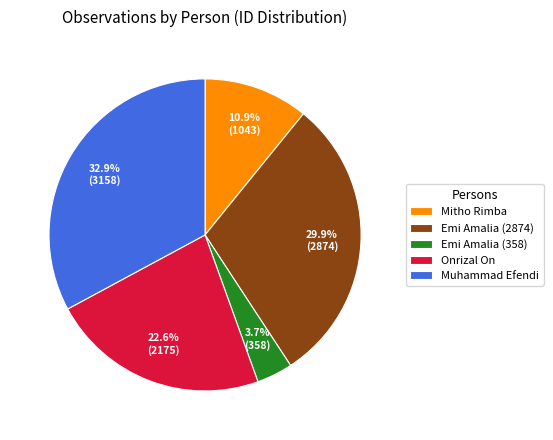

Which has a higher value, Emi Amalia (2874) or Emi Amalia (358)?

Emi Amalia (2874)